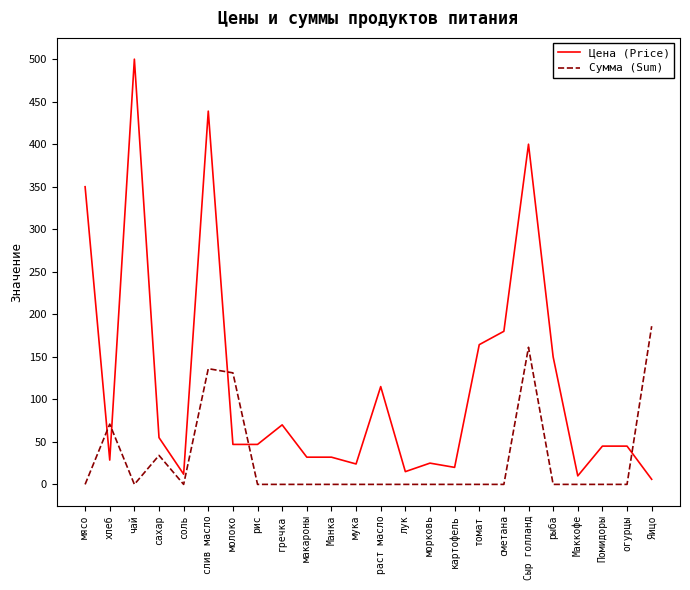

How many values in the Сумма (Sum) series exceed 0?

6